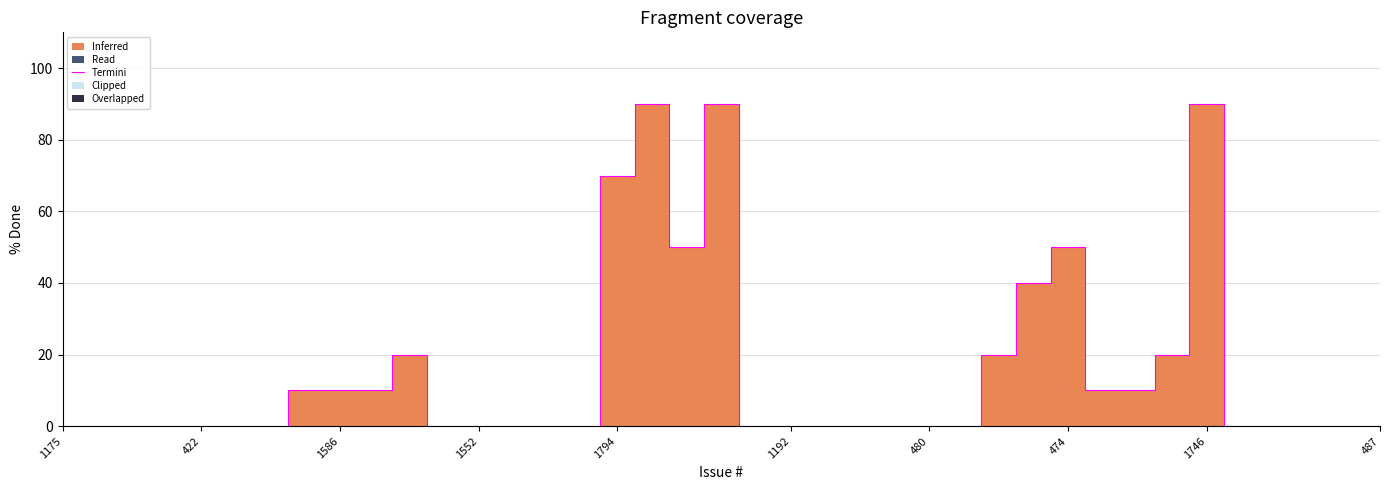

What position from the left is 26?

27